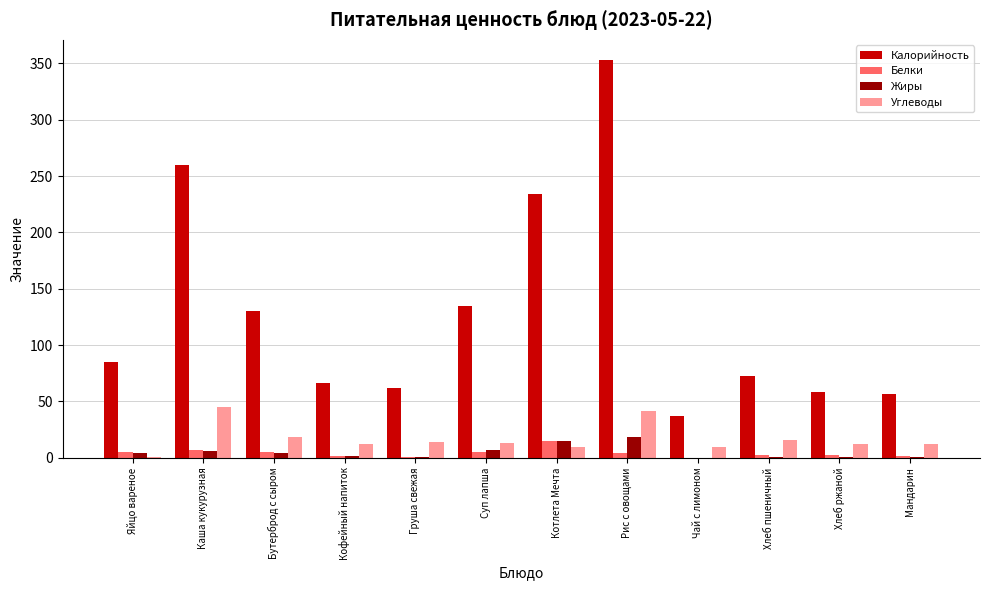

What is the highest value of the Жиры series?

18.8